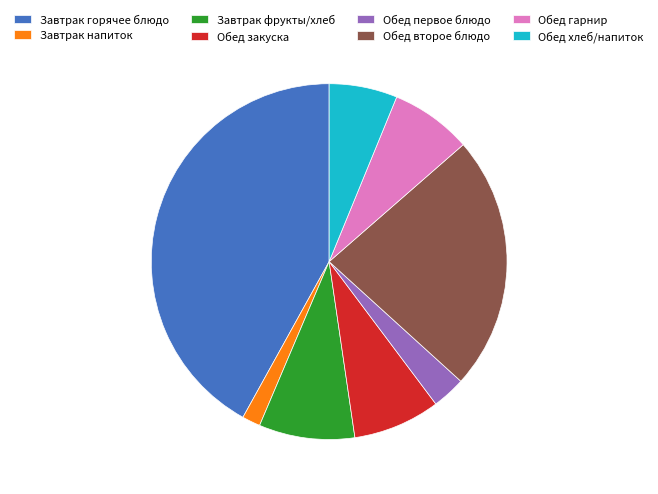

The Завтрак фрукты/хлеб slice represents 16% of the pie. True or false?

False